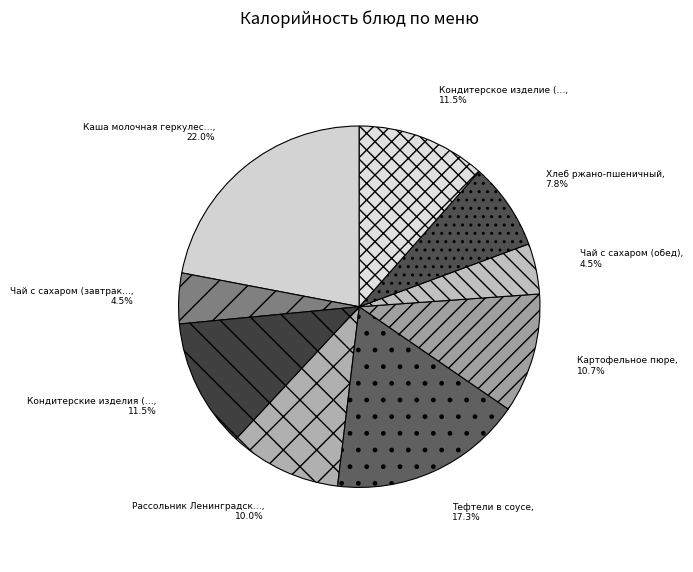

Which slice is the smallest?

Чай с сахаром (завтрак)